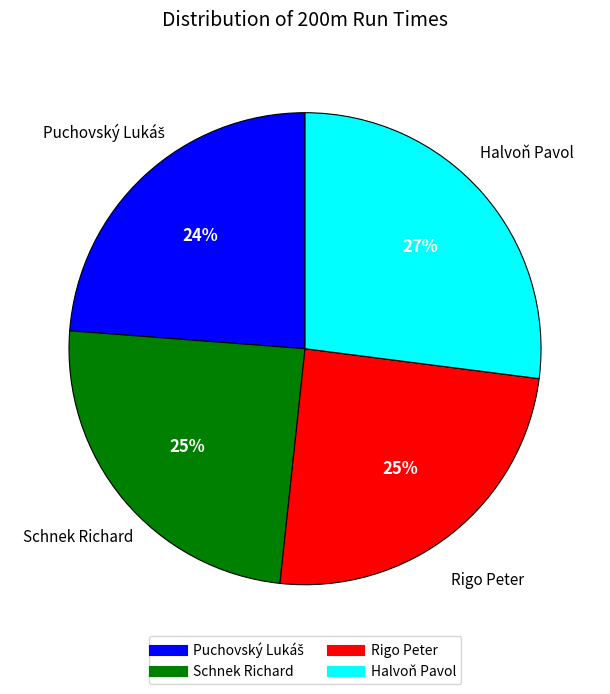

Does Schnek Richard account for over 50% of the chart?

No